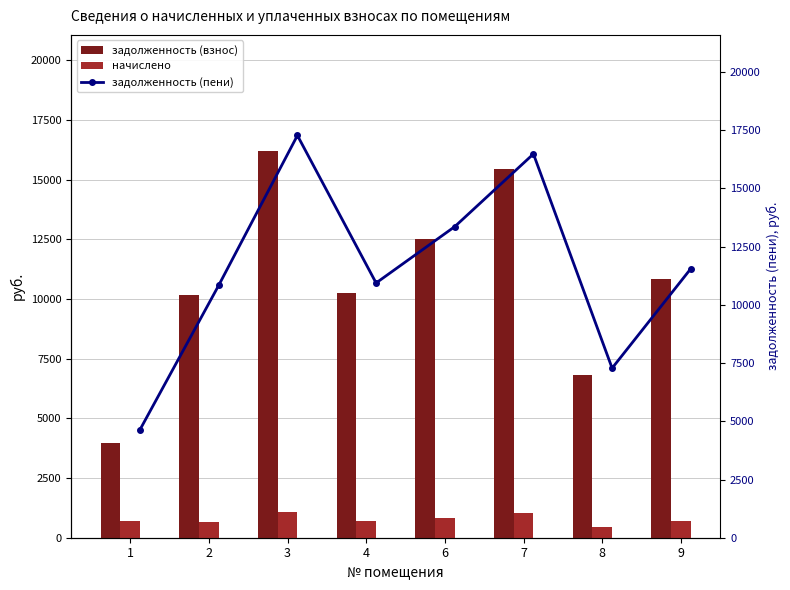

Between 2 and 9, which is larger?

9